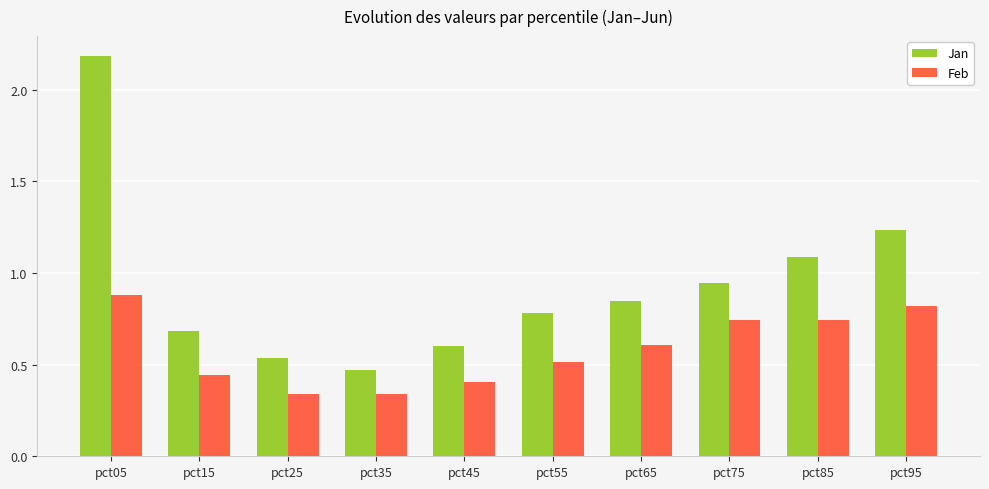

Is the value of Feb at pct55 greater than the value of Jan at pct45?

No